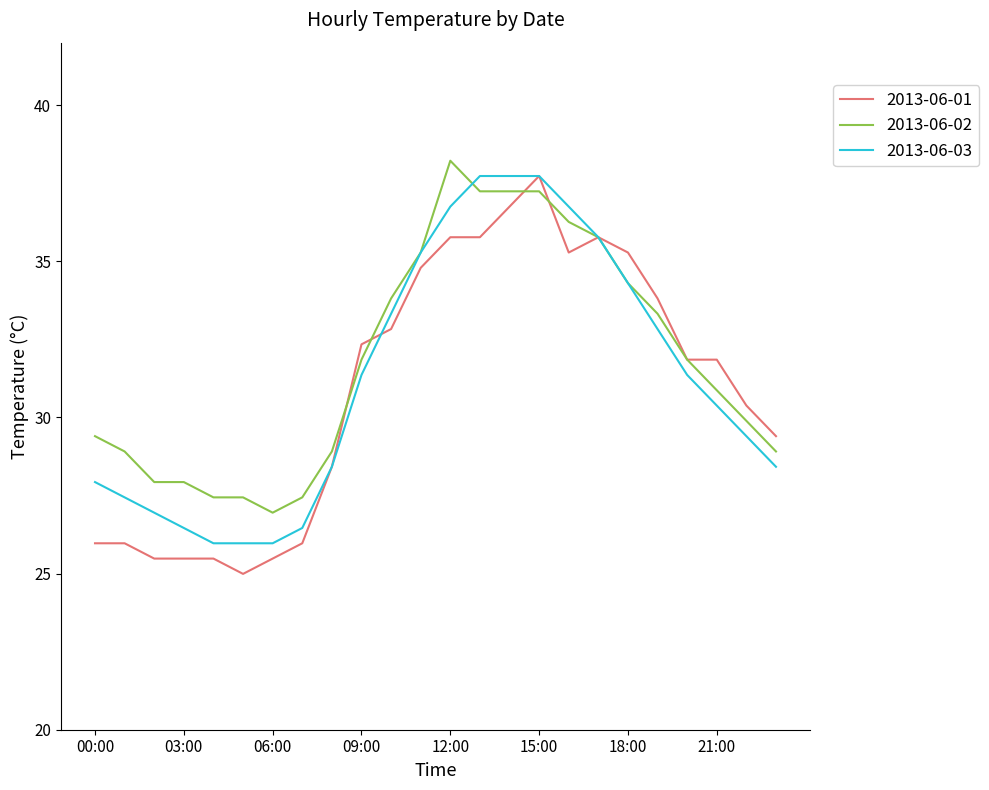

What is the minimum value for 2013-06-03?

26.0